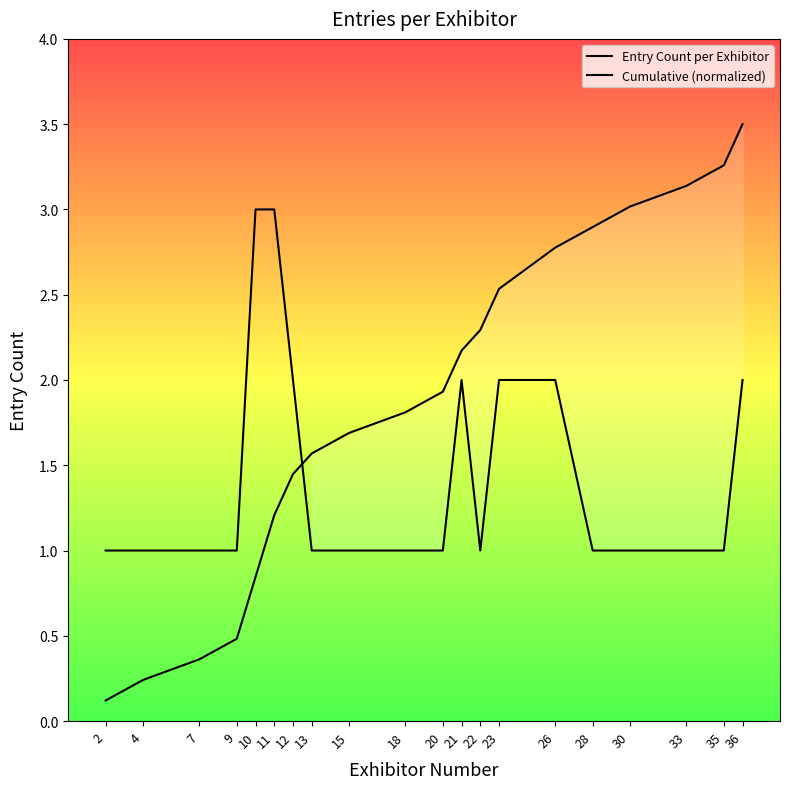

What is the difference between the maximum and minimum values in the Entry Count per Exhibitor series?

2.0